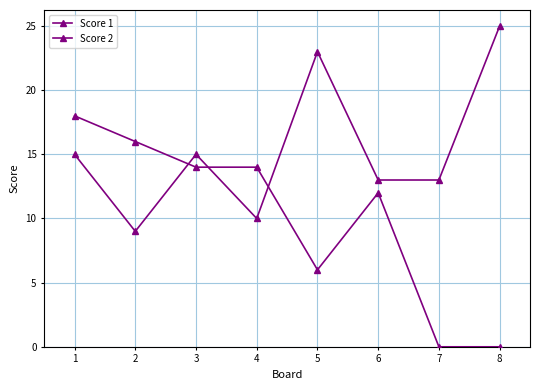

What is the difference between the second highest and second lowest values in the Score 1 series?

13